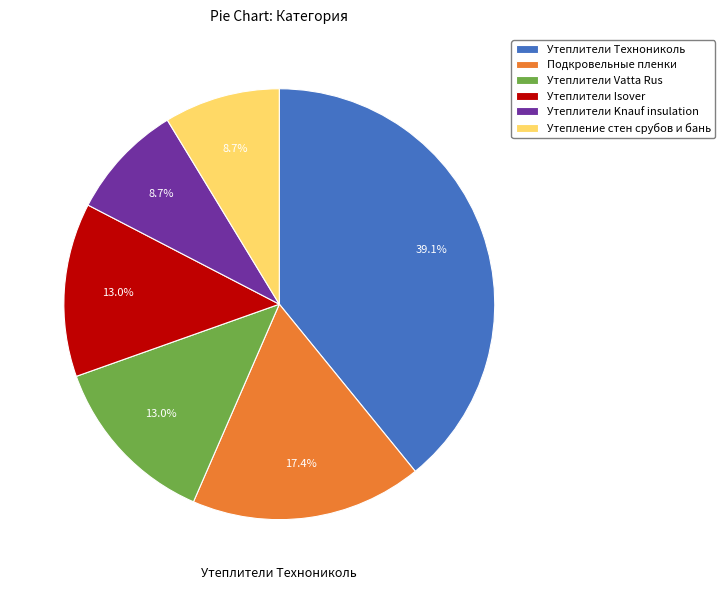

The Утеплители Vatta Rus slice represents 13% of the pie. True or false?

True